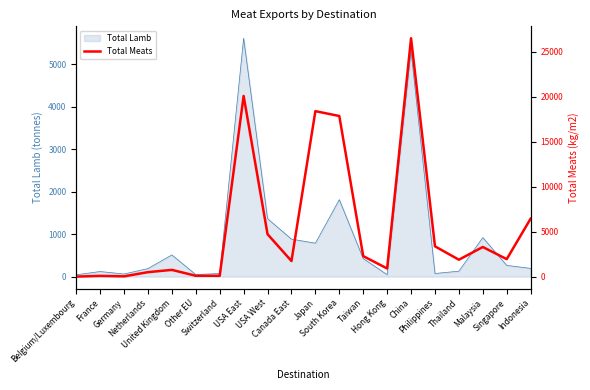

Reading left to right, extract all data points from this chart.

41.7	120.6	70.1	535.5	787.1	134.2	131.4	20095.5	4749.5	1770.8	18407.9	17867.7	2314.6	943.0	26499.8	3403.5	1916.5	3327.9	1980.4	6476.5